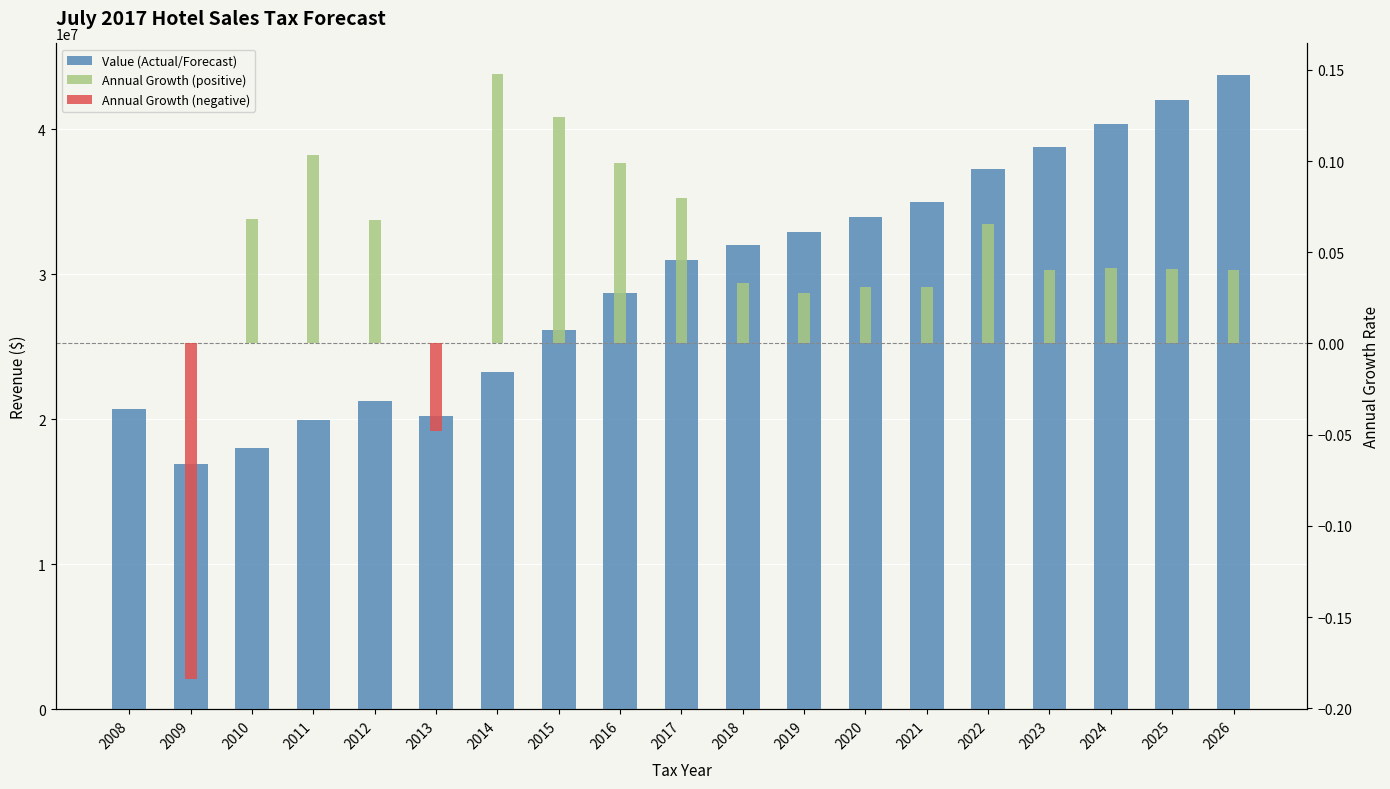

What is the spread (max minus min) of values at 2019?

32912654.3